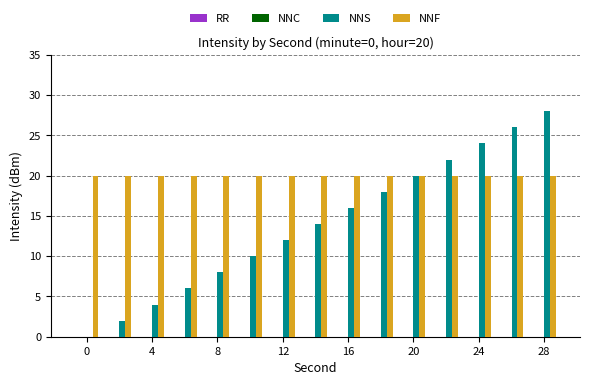

Which series has the largest total across all categories?

NNF